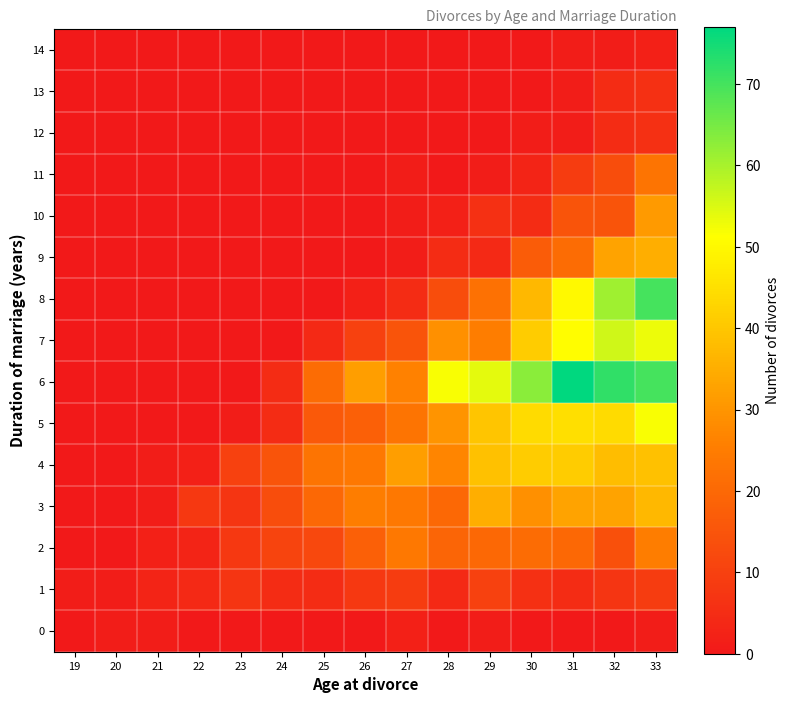

What is the spread (max minus min) of values at 29?

54